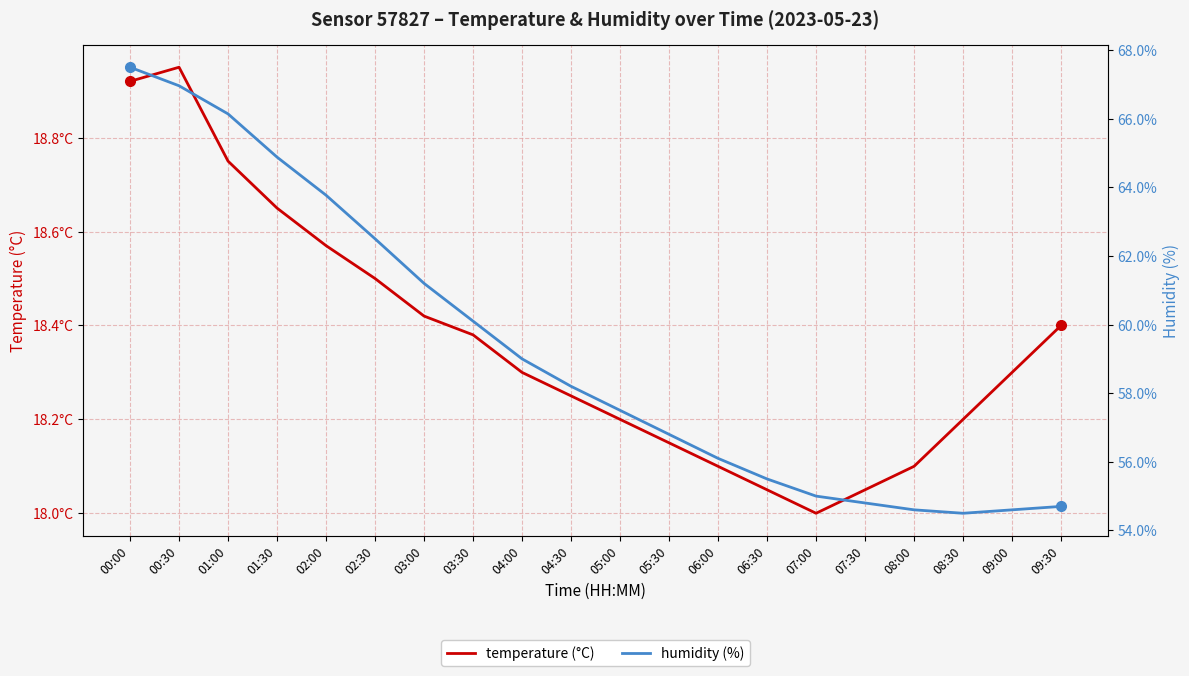

What is the label of the 12th point from the left?

05:30